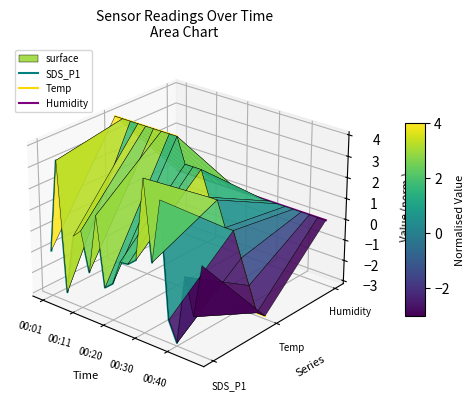

What is the value of the Temp point at the 1st from the left?

0.1